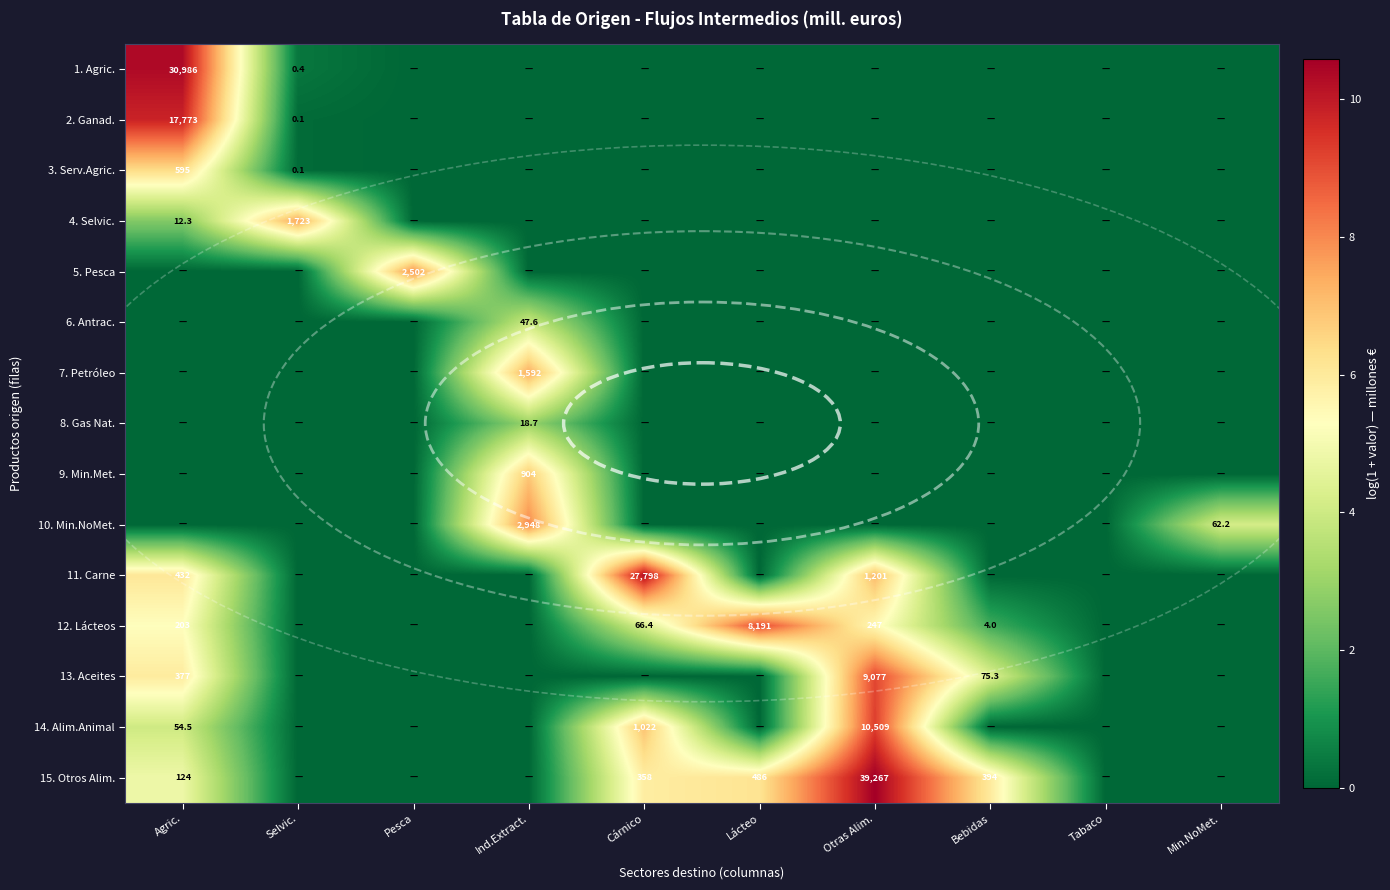

True or false: 15. Otros Alim. has a value of 39267.0 at Otras Alim..

True